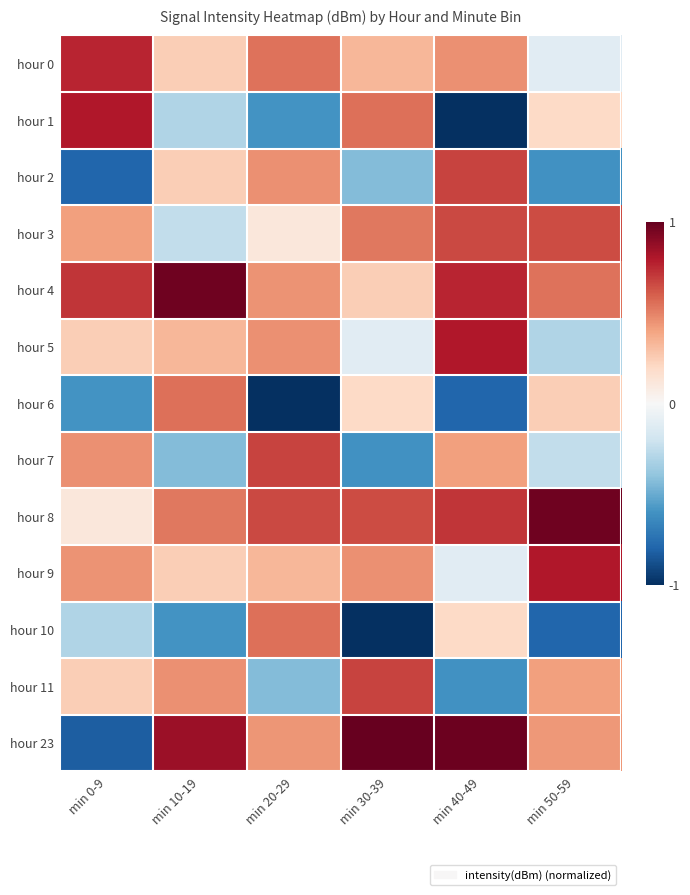

What is the difference between the highest and lowest values at min 40-49?

2.0